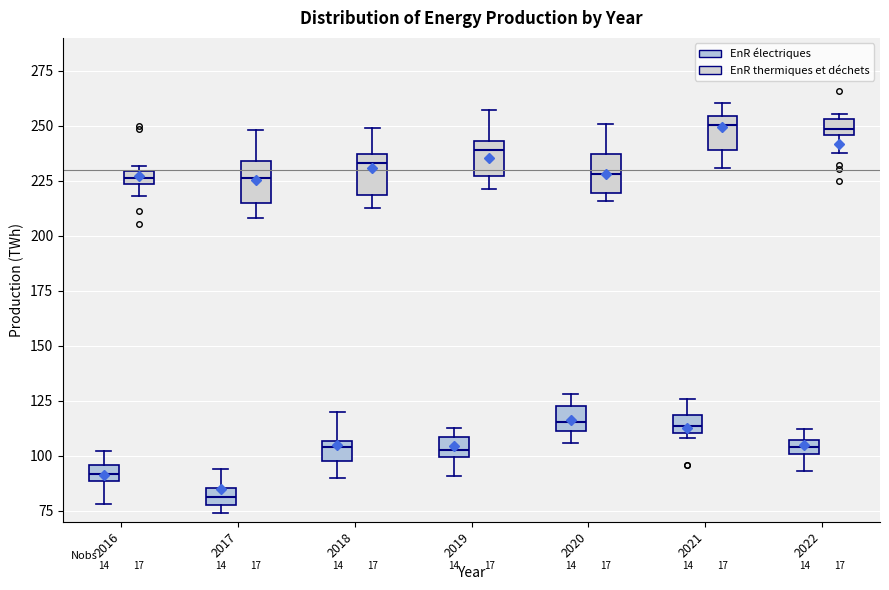

Where is the upper edge of the box for 2022 (EnR électriques) on the y-axis? The values are not printed on the chart, so give them approximately, as read against the axis.

105